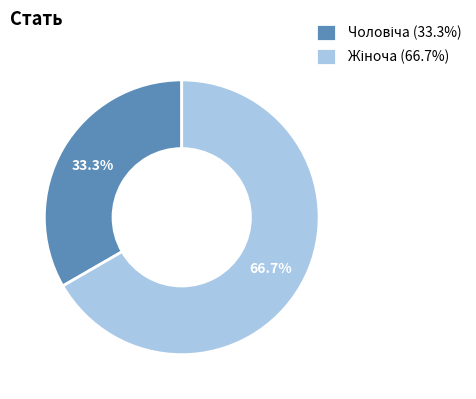

Does any single category account for the majority?

Yes